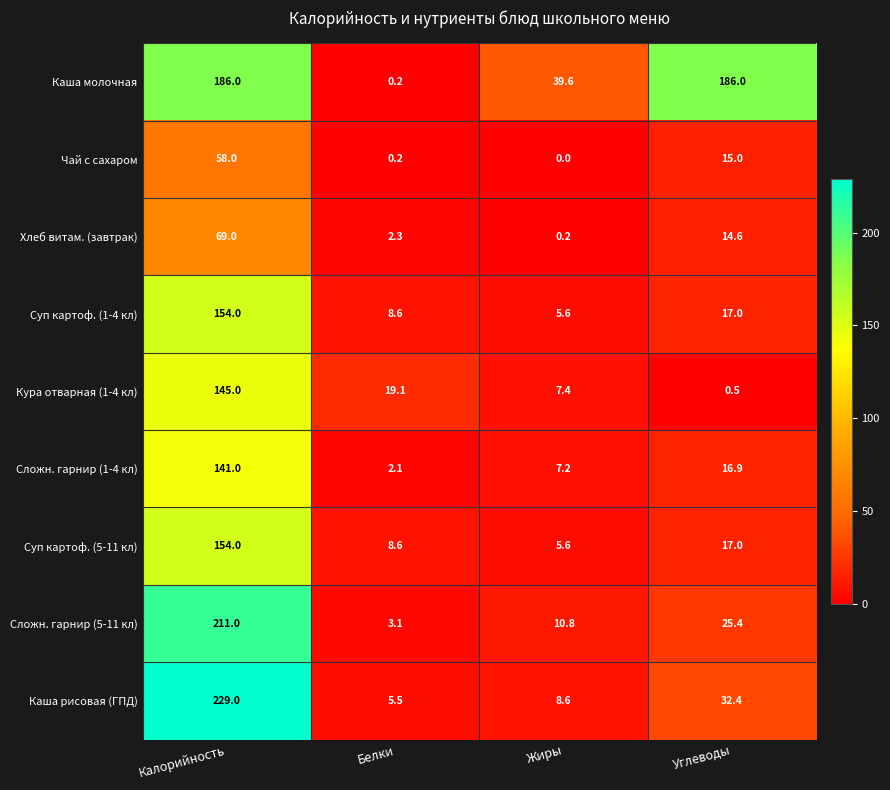

Which category has the lowest value across all series?

Жиры